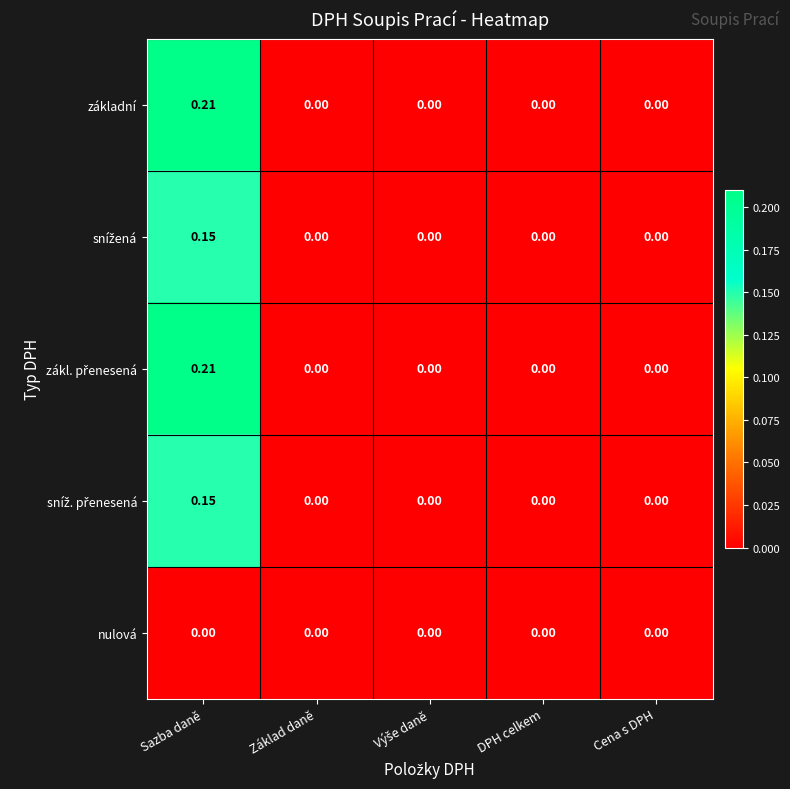

At which category is the sum across all series the highest?

Sazba daně